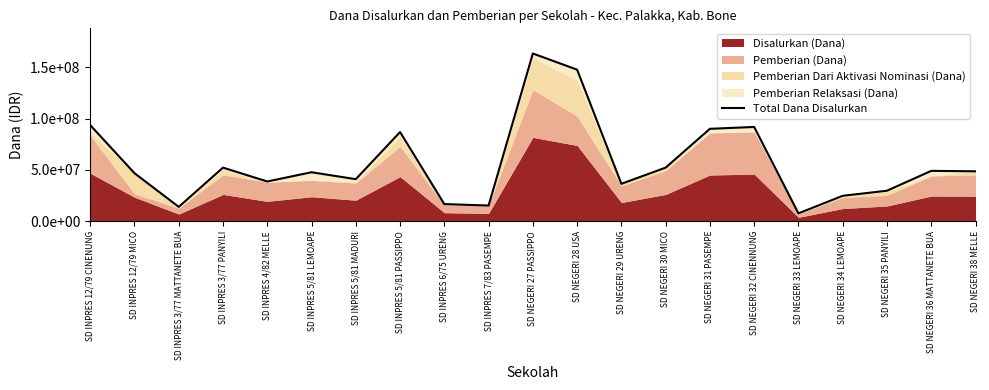

The chart shows a value of 40950000 at SD INPRES 5/81 MADURI. True or false?

True